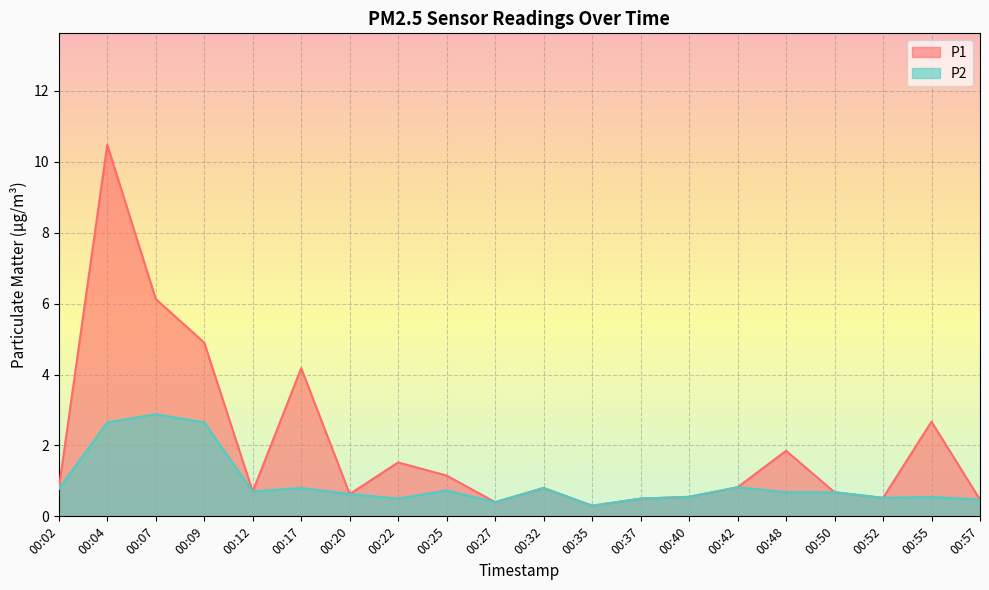

What is the smallest value displayed?

0.3